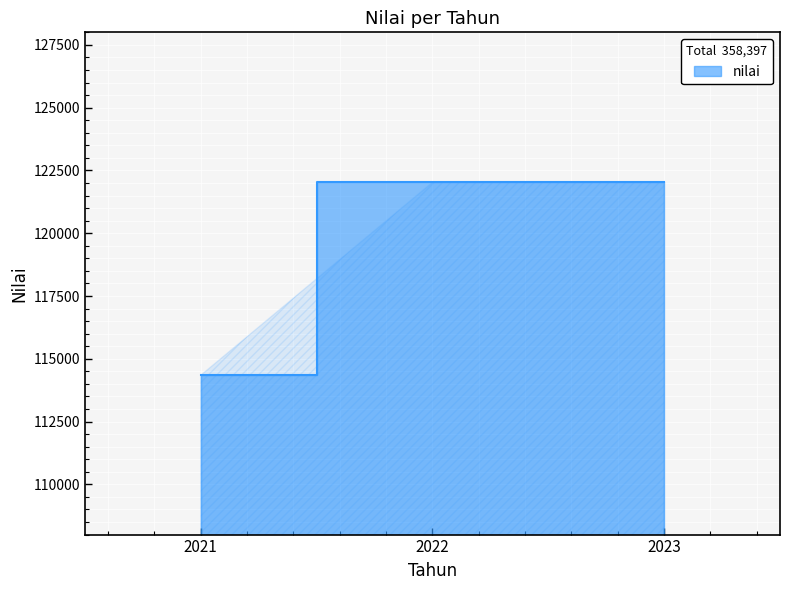

True or false: the data shows 122027 at 2022.

True